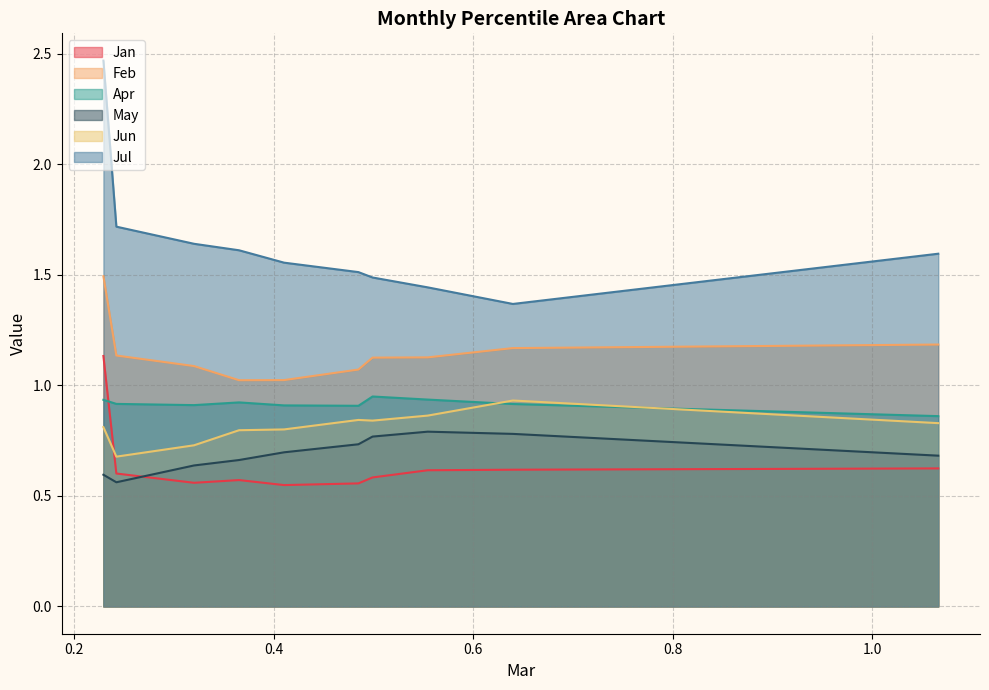

Does the chart have visible grid lines?

Yes